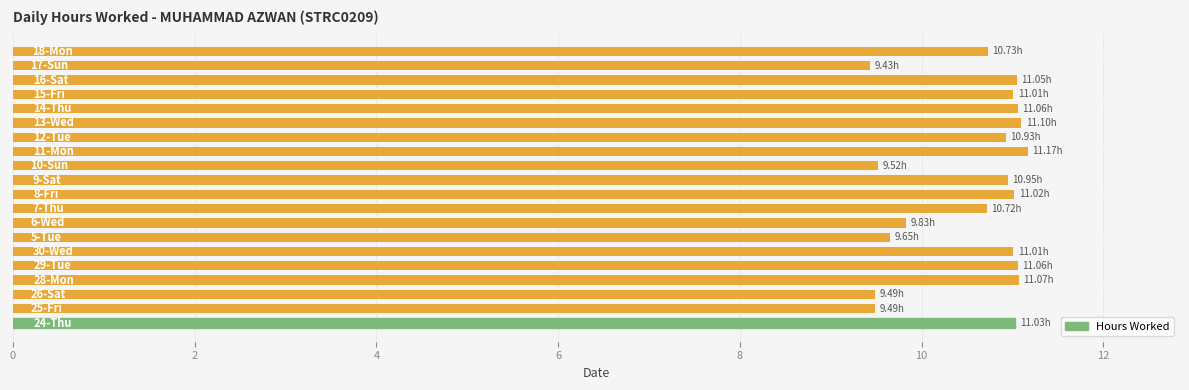

How many distinct data groups are displayed?

1